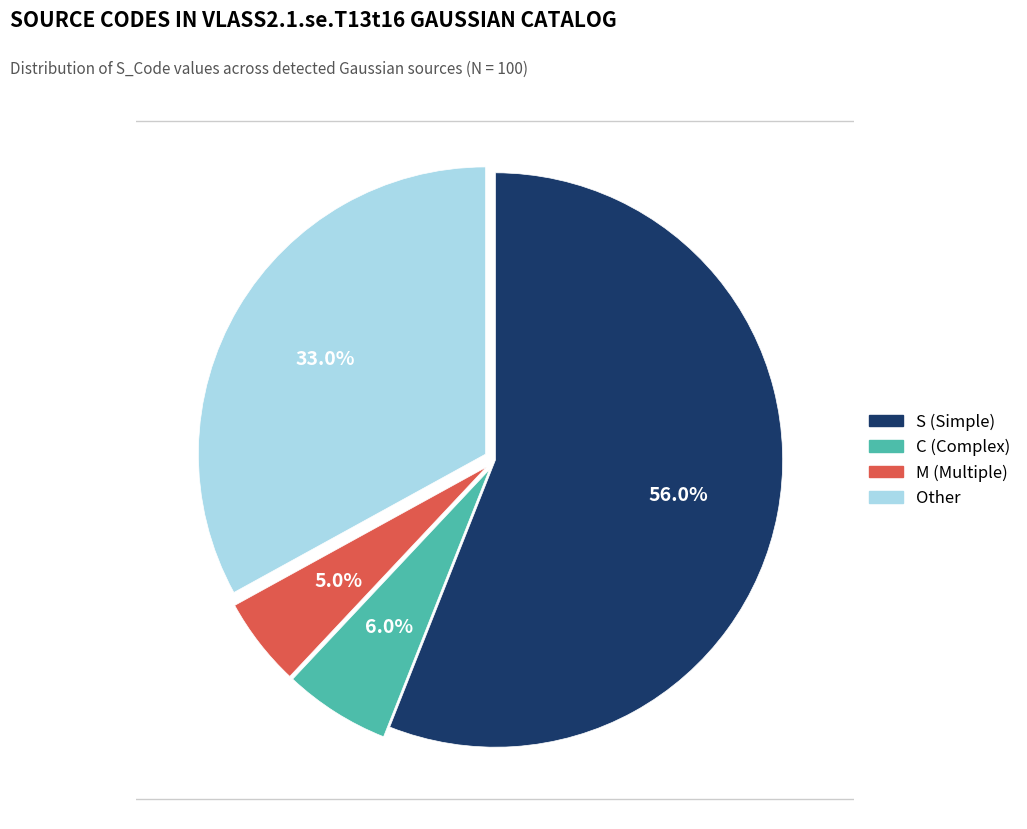

To the nearest percent, what is the combined percentage of Other and M?

38%